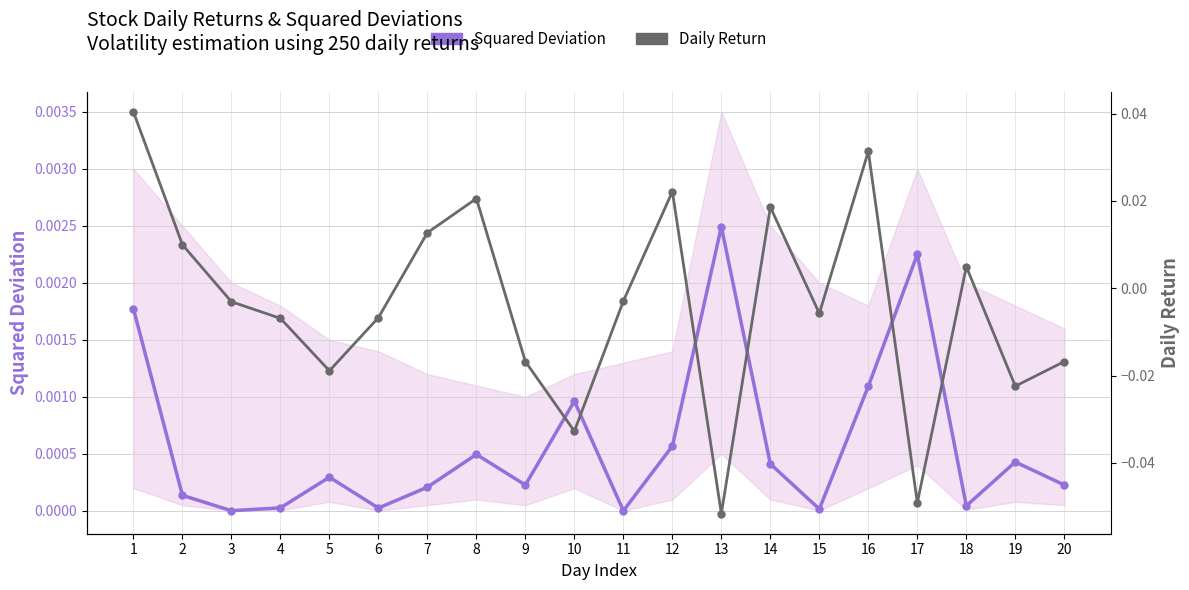

List the labels in order of Daily Return value, smallest first.

13, 17, 10, 19, 5, 9, 20, 4, 6, 15, 3, 11, 18, 2, 7, 14, 8, 12, 16, 1